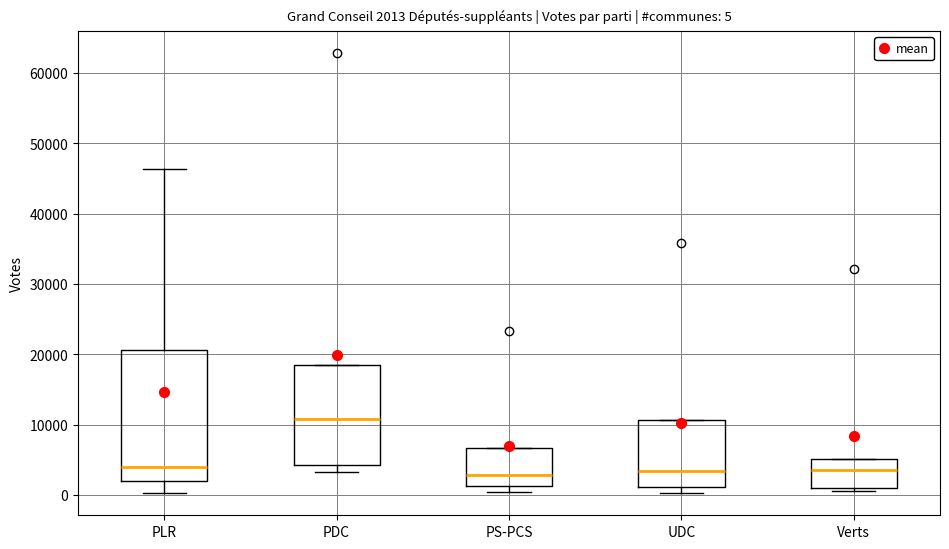

Which box has the highest median line?

PDC